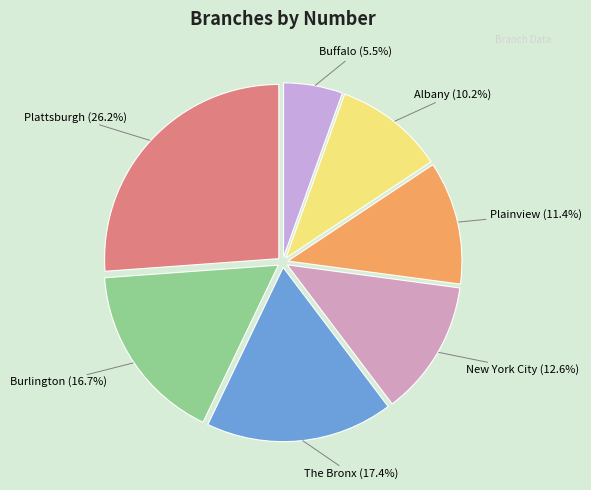

Rank the categories by value from highest to lowest.

Plattsburgh, The Bronx, Burlington, New York City, Plainview, Albany, Buffalo